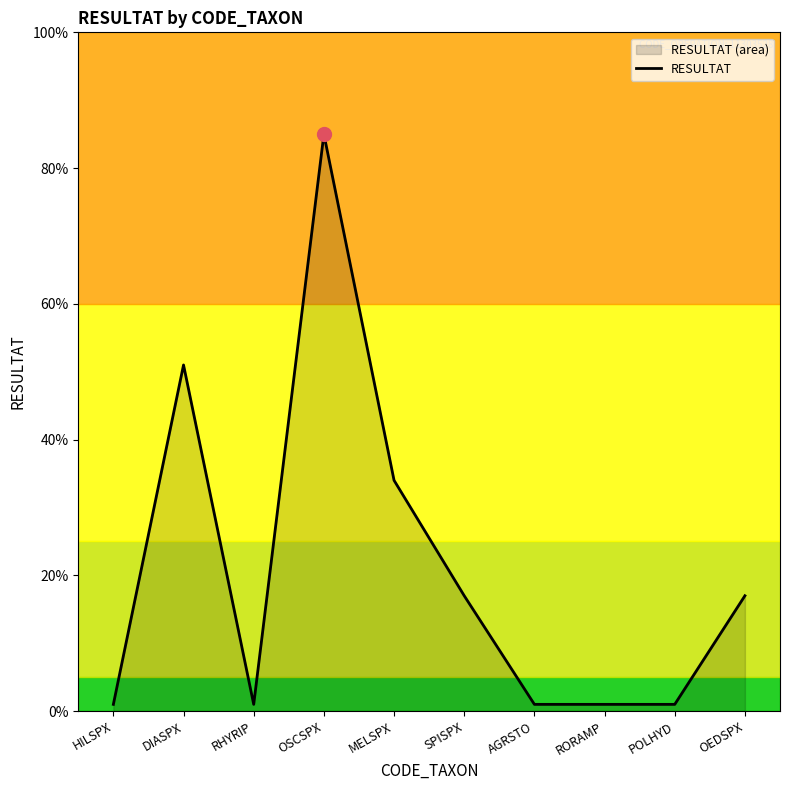

The chart shows a value of 0.0 at POLHYD. True or false?

True